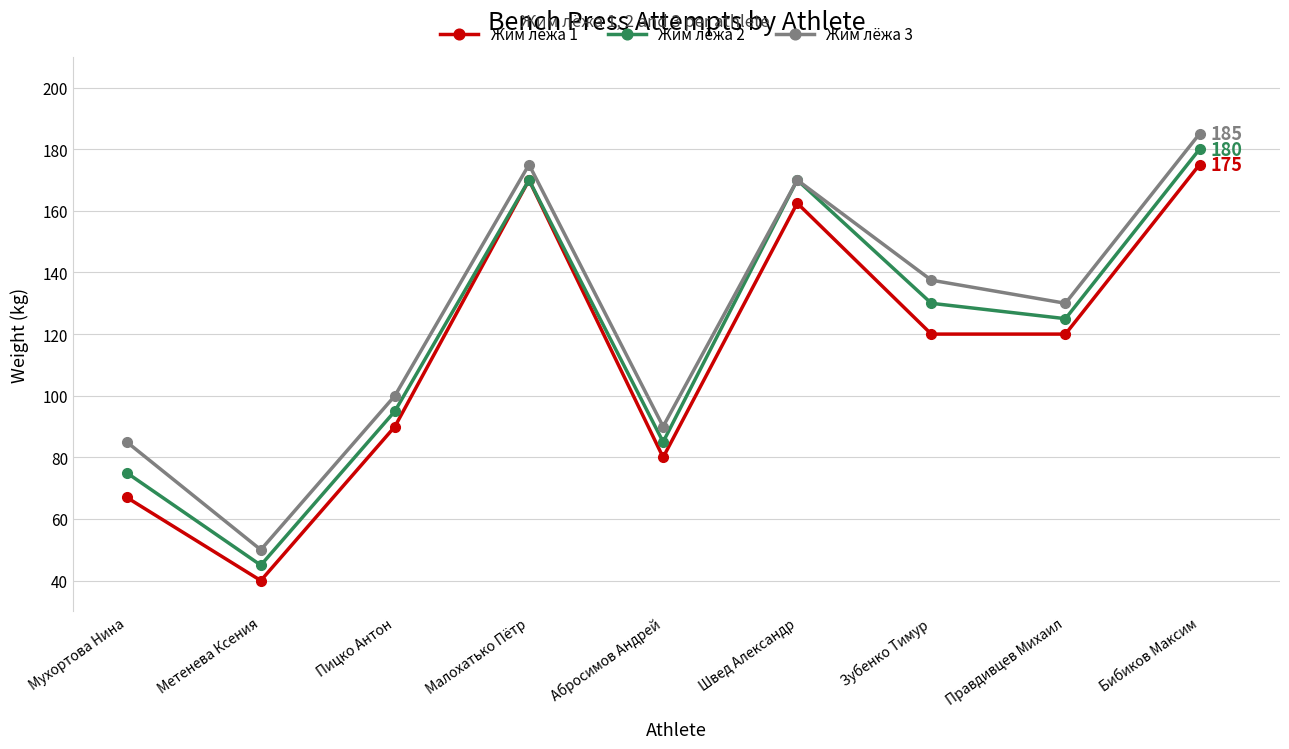

List the series in order of their overall mean, highest first.

Жим лёжа 3, Жим лёжа 2, Жим лёжа 1